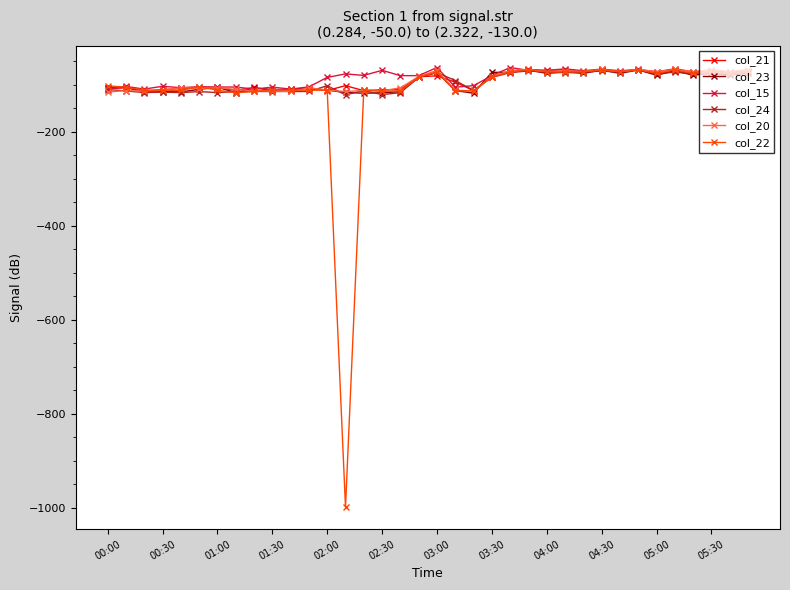

True or false: col_15 has more than 1 points higher than both neighbors.

True